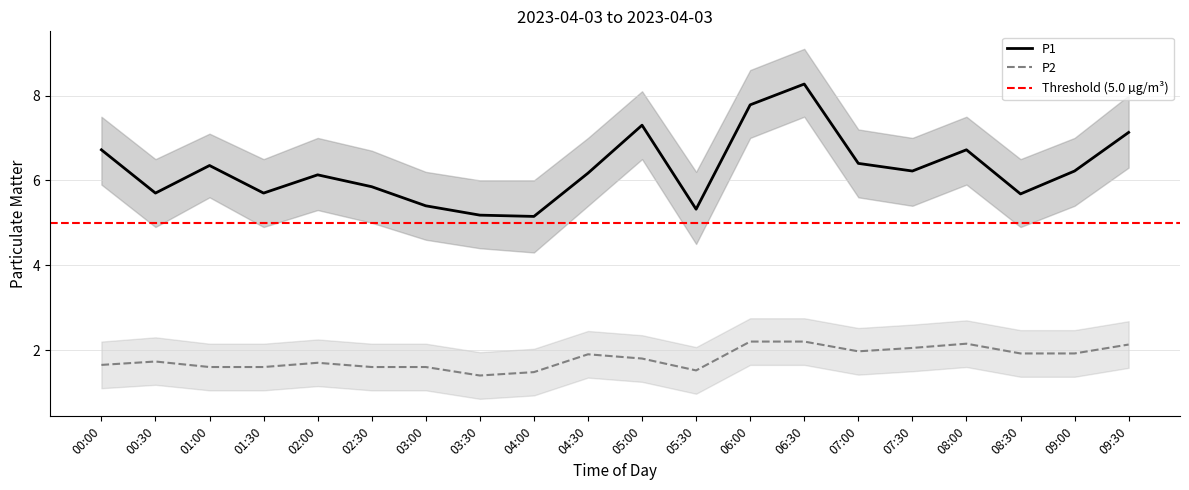

Count the number of categories in the chart.

20